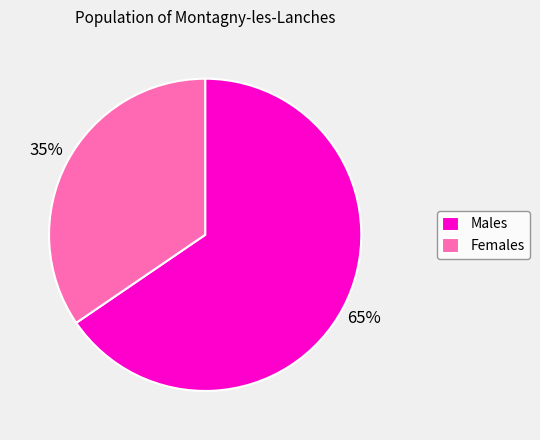

Rank the categories by value from lowest to highest.

Females, Males